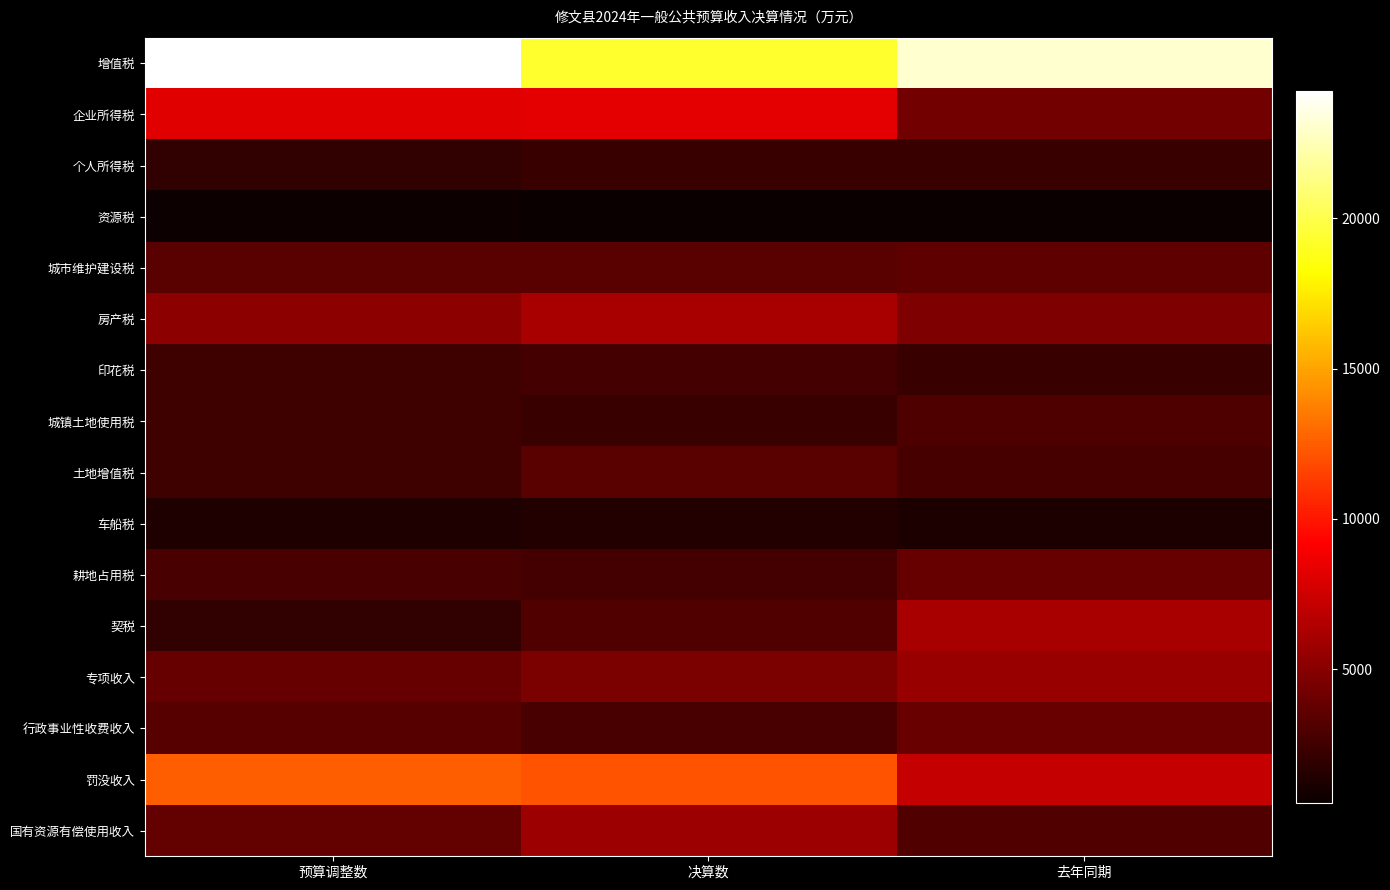

At which category is the sum across all series the highest?

决算数